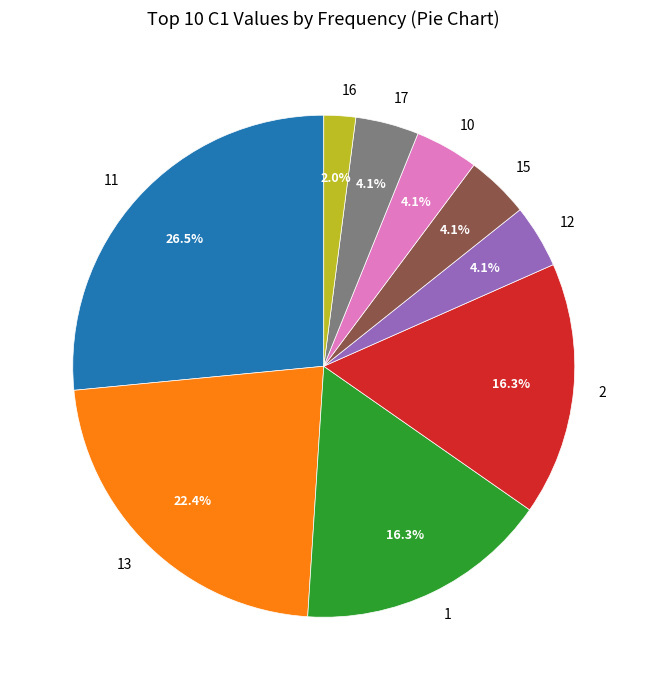

Between 11 and 13, which is larger?

11